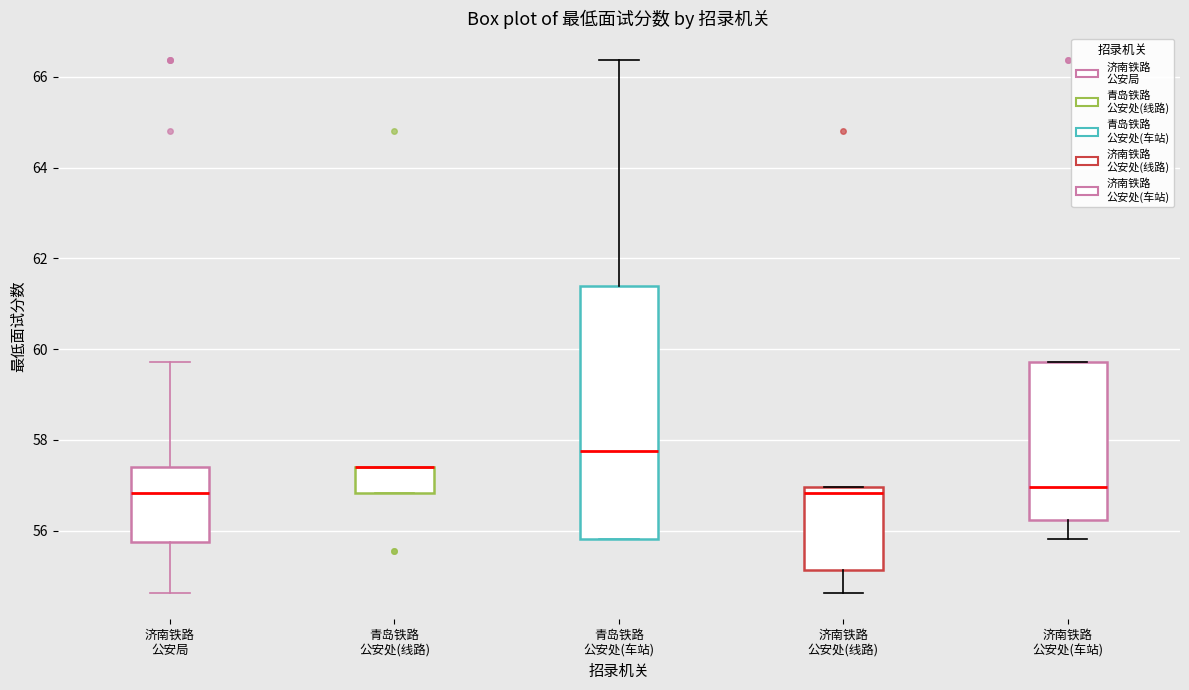

Reading left to right, read every box against the y-axis: the position of its median line, the range the box covers, and the ends of its whiskers. The values are not printed on the chart, so give them approximately, as read against the axis.

济南铁路 公安局: median 56.8, box 55.8 to 57.4, whiskers 54.6 to 59.8
青岛铁路 公安处(线路): median 57.4 (drawn on the box's upper edge), box 56.8 to 57.4, whiskers 56.8 to 57.4
青岛铁路 公安处(车站): median 57.8, box 55.8 to 61.4, whiskers 55.8 to 66.4
济南铁路 公安处(线路): median 56.8, box 55.2 to 57.0, whiskers 54.6 to 57.0
济南铁路 公安处(车站): median 57.0, box 56.2 to 59.8, whiskers 55.8 to 59.8